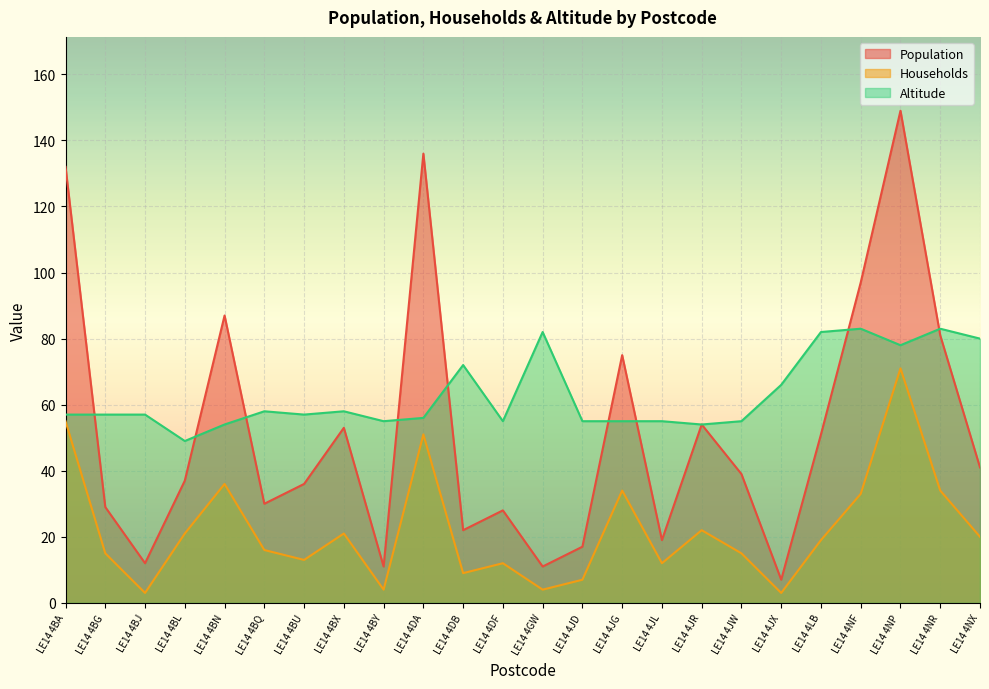

What are all the series names shown in the legend?

Population, Households, Altitude